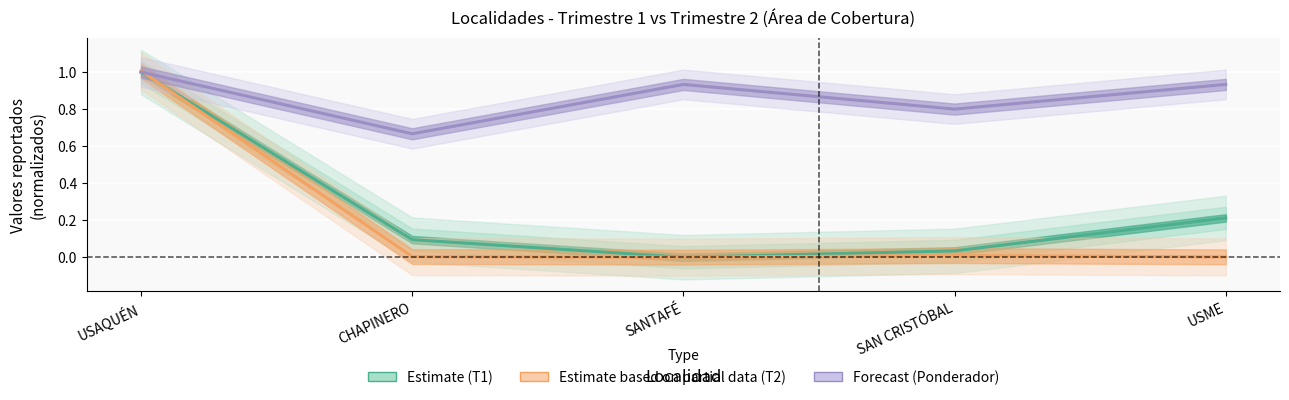

At how many categories does at least one series exceed 0?

5